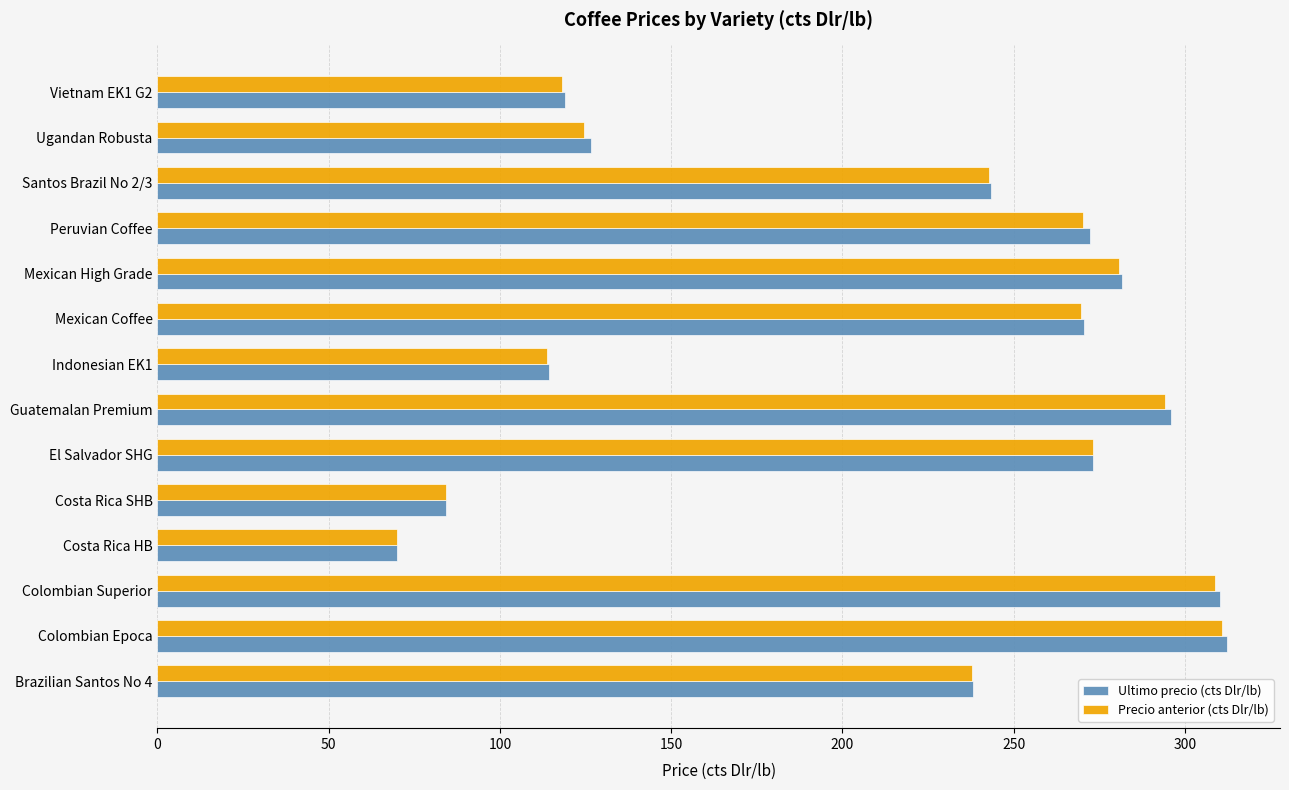

The value of Precio anterior (cts Dlr/lb) at Mexican Coffee is 269.7. True or false?

True